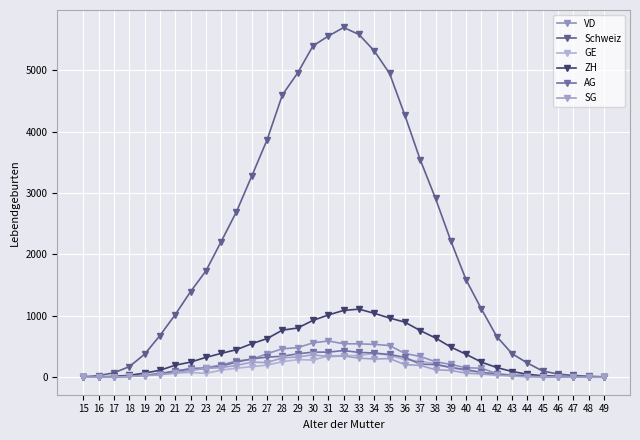

Reading right to left, list all the values displayed in this chart.

VD: 49=1	48=3	47=4	46=8	45=12	44=28	43=34	42=60	41=146	40=155	39=208	38=253	37=338	36=387	35=516	34=535	33=544	32=545	31=591	30=560	29=482	28=463	27=383	26=292	25=264	24=200	23=156	22=145	21=93	20=57	19=26	18=20	17=5	16=1	15=2
Schweiz: 49=7	48=16	47=29	46=52	45=101	44=231	43=383	42=662	41=1110	40=1584	39=2220	38=2912	37=3542	36=4265	35=4947	34=5315	33=5582	32=5696	31=5556	30=5397	29=4956	28=4599	27=3866	26=3276	25=2695	24=2208	23=1729	22=1393	21=1018	20=678	19=374	18=172	17=73	16=25	15=8
GE: 49=0	48=3	47=3	46=8	45=5	44=20	43=31	42=54	41=80	40=105	39=160	38=221	37=262	36=284	35=359	34=386	33=353	32=352	31=348	30=280	29=287	28=253	27=197	26=172	25=147	24=115	23=62	22=78	21=68	20=43	19=29	18=13	17=2	16=5	15=1
ZH: 49=0	48=6	47=6	46=15	45=23	44=49	43=93	42=158	41=246	40=373	39=492	38=639	37=760	36=897	35=964	34=1041	33=1109	32=1088	31=1014	30=926	29=802	28=767	27=629	26=546	25=449	24=388	23=323	22=246	21=196	20=113	19=67	18=31	17=14	16=4	15=1
AG: 49=0	48=3	47=4	46=3	45=9	44=26	43=28	42=50	41=79	40=124	39=159	38=205	37=214	36=324	35=371	34=394	33=405	32=434	31=409	30=409	29=381	28=343	27=326	26=299	25=246	24=181	23=139	22=131	21=102	20=59	19=32	18=14	17=5	16=3	15=2
SG: 49=0	48=0	47=2	46=2	45=6	44=4	43=19	42=32	41=53	40=66	39=111	38=122	37=193	36=206	35=304	34=297	33=311	32=345	31=337	30=365	29=330	28=316	27=239	26=245	25=193	24=157	23=144	22=110	21=70	20=40	19=25	18=14	17=3	16=2	15=1